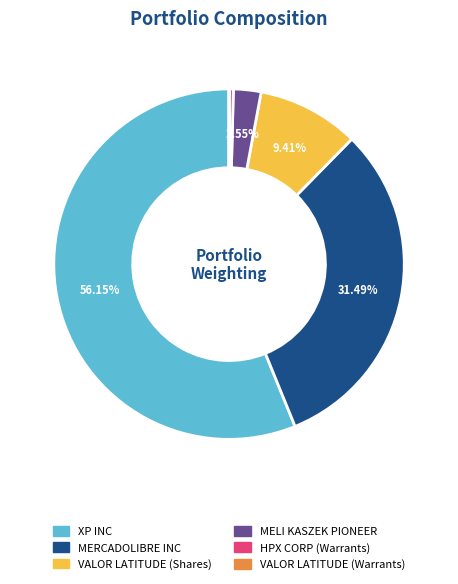

To the nearest percent, what is the average slice percentage?

17%